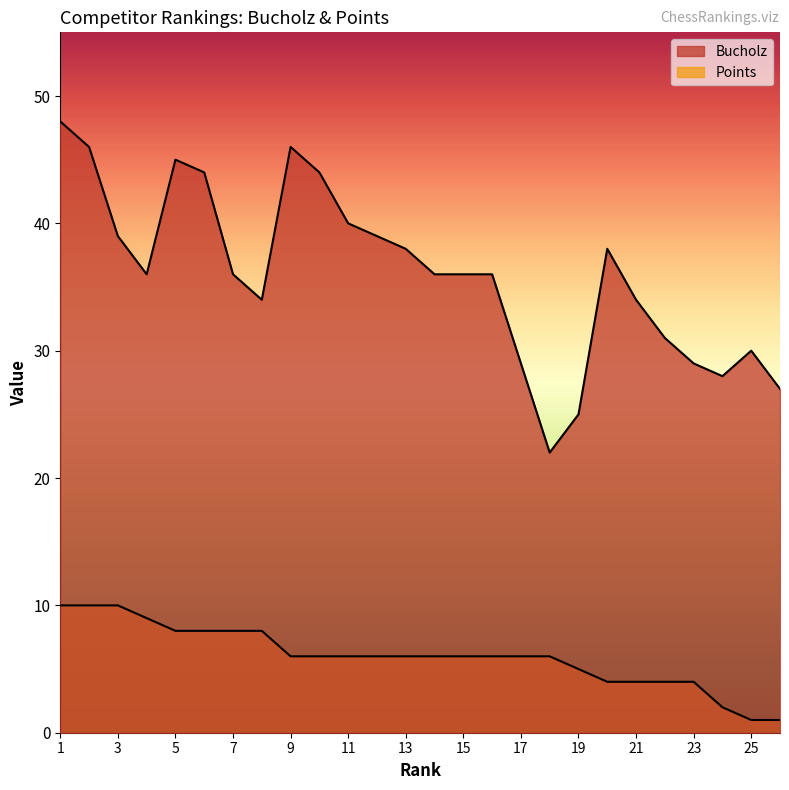

True or false: Points and Bucholz cross at least once.

False